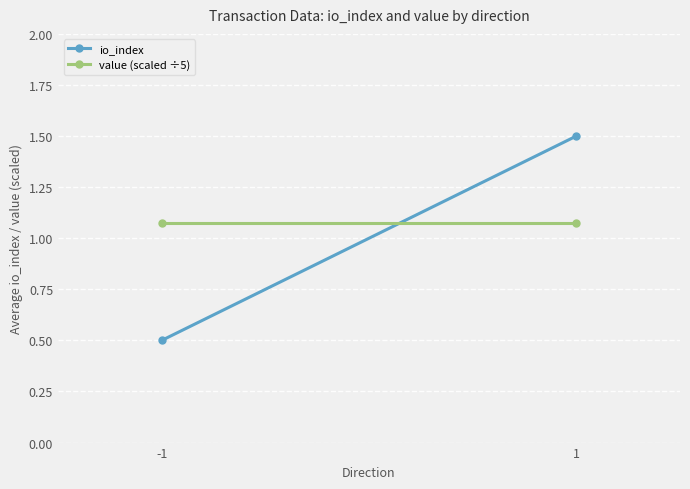

Read the value (scaled ÷5) value at 1.

1.1